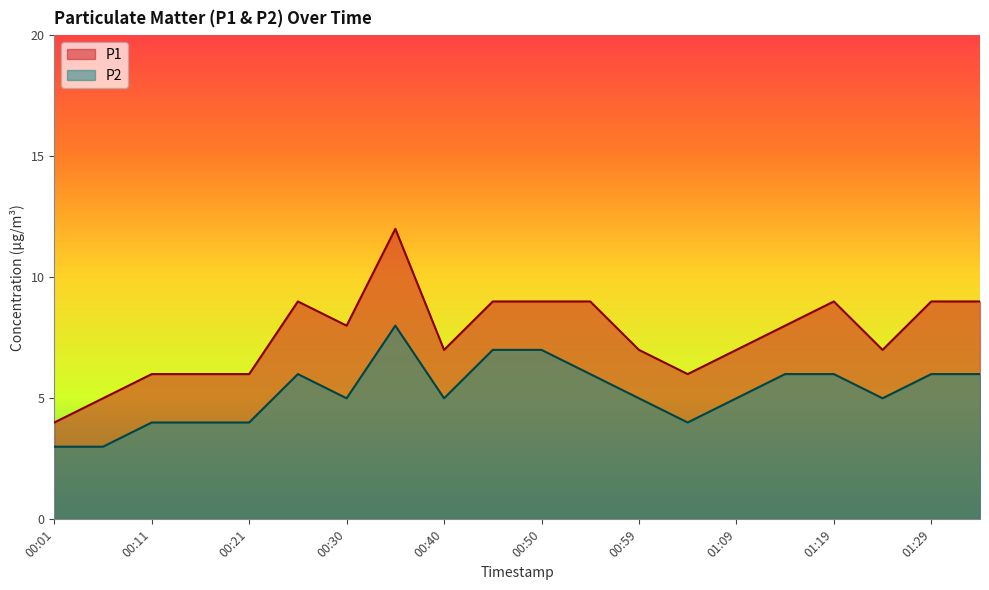

Is it true that P1 equals 11 at 01:09?

False